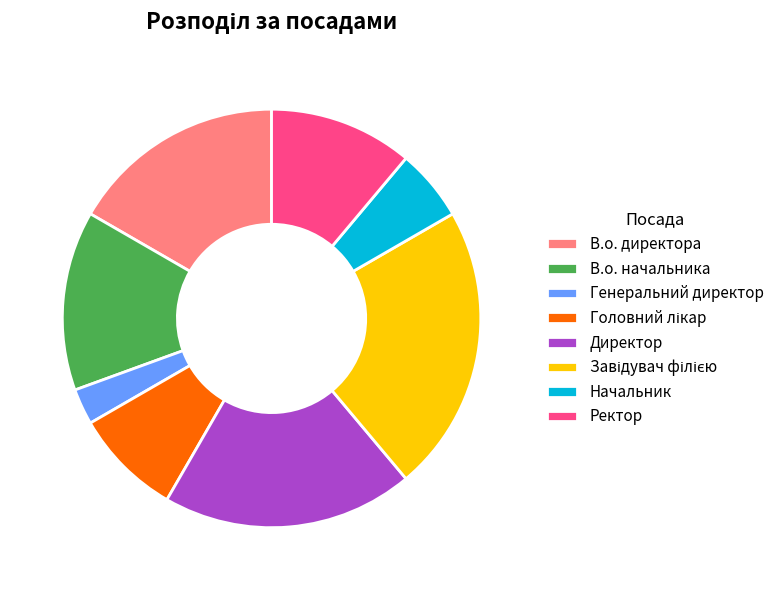

What is the smallest slice in the pie chart?

Генеральний директор